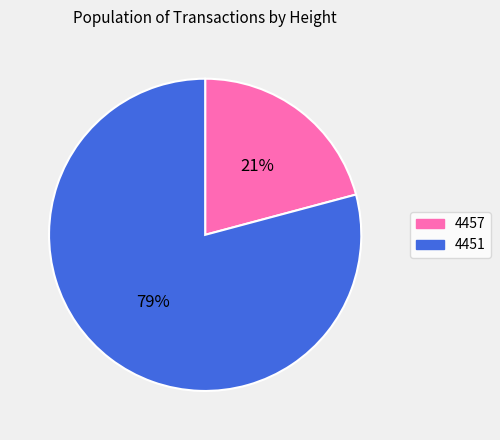

Which category has the biggest portion of the pie?

4451